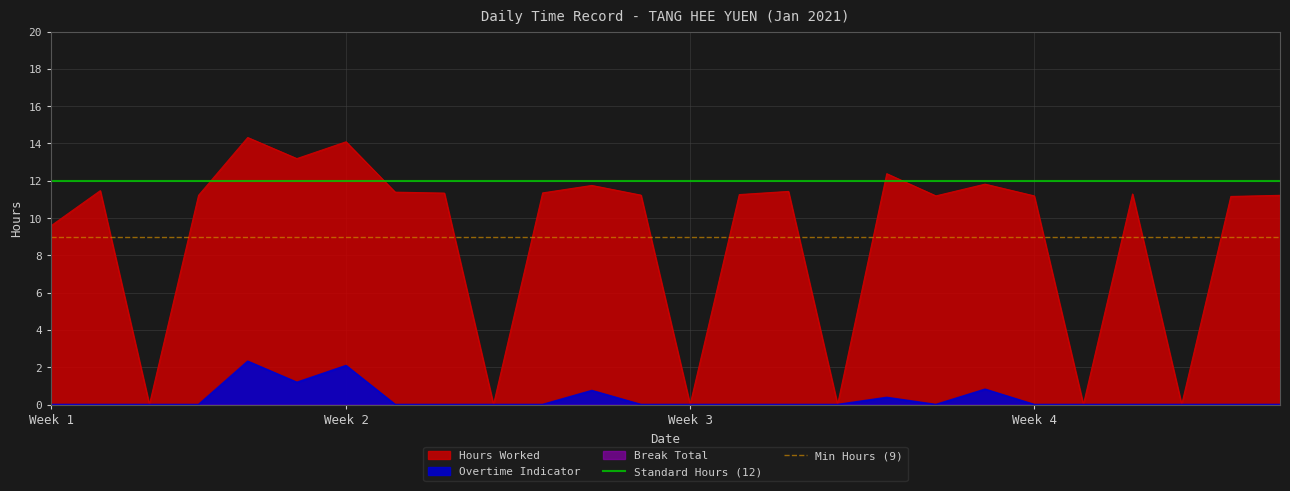

What is the average value of the Min Hours (9) series?

9